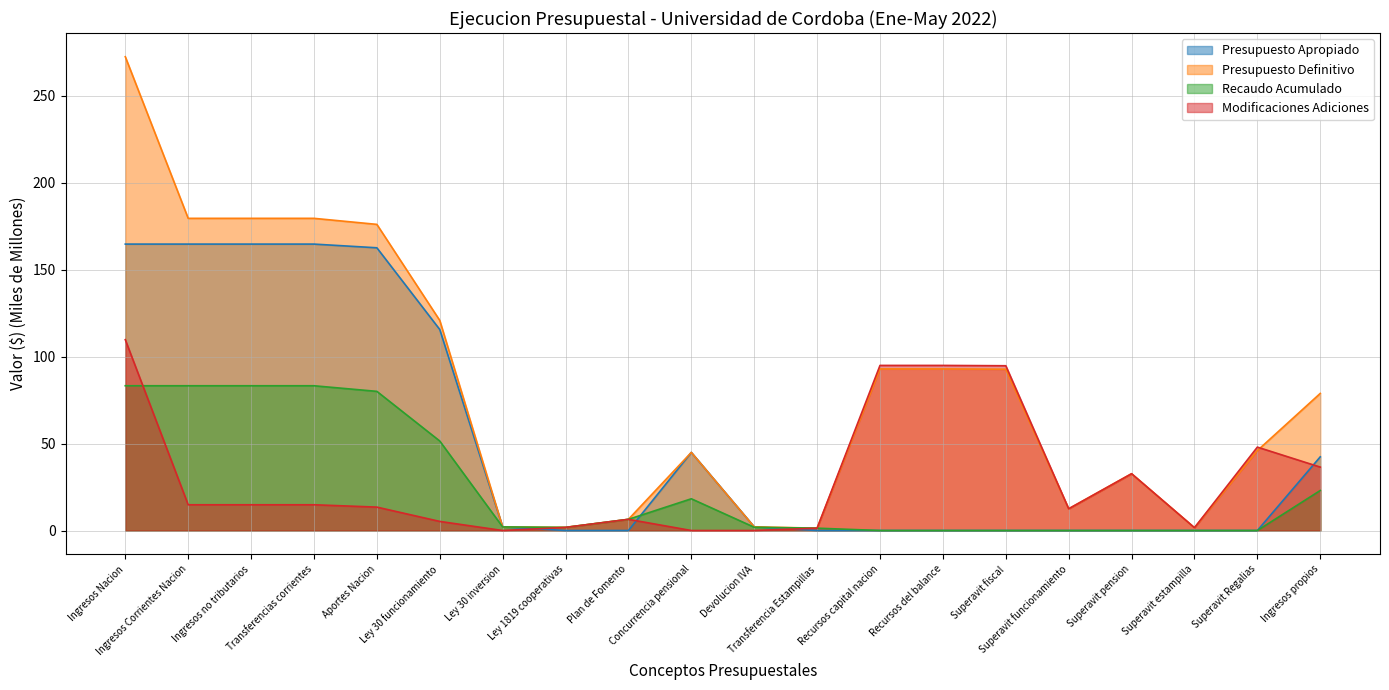

Does the chart have visible grid lines?

Yes